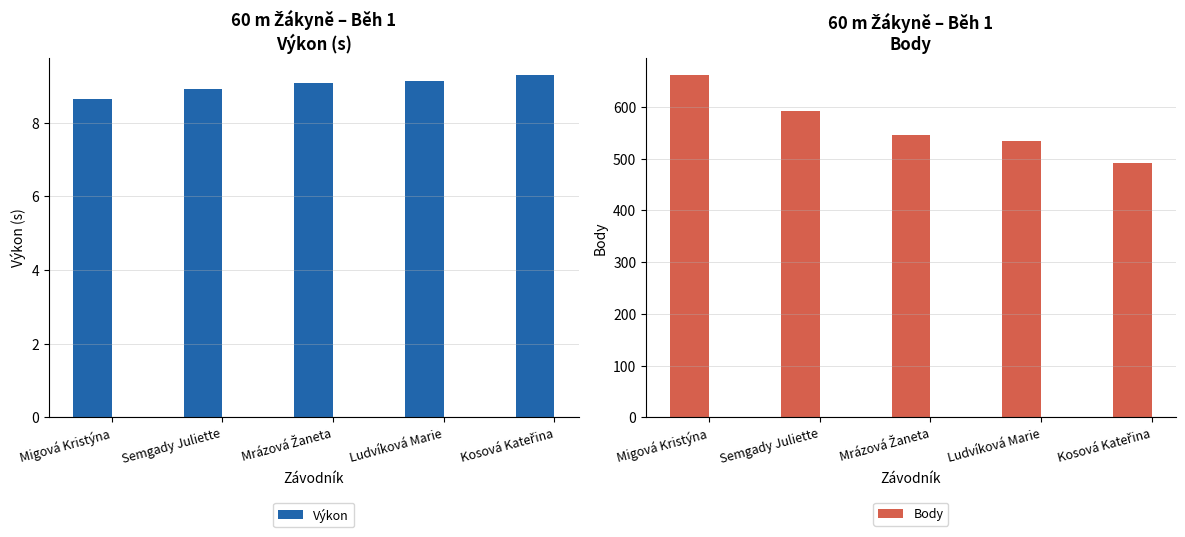

What is the approximate value of Výkon at Semgady Juliette?

8.9